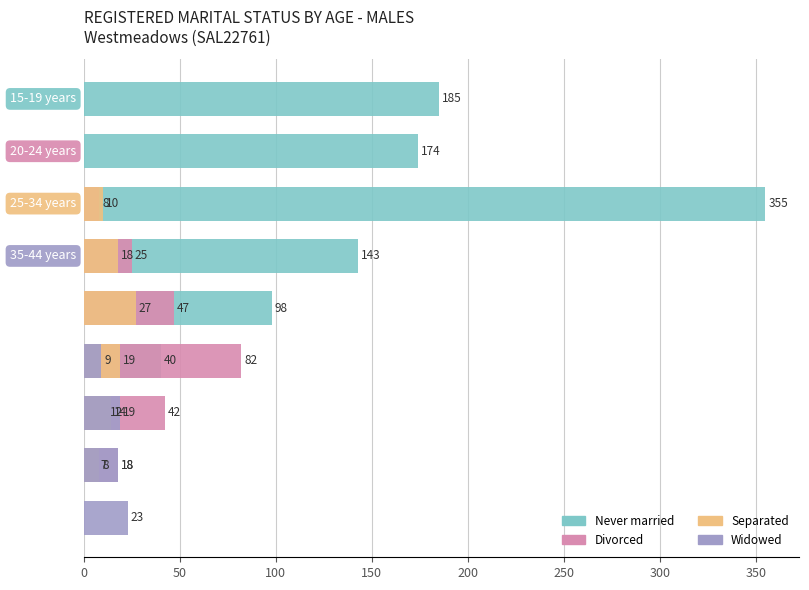

How many data points does each series have?

9